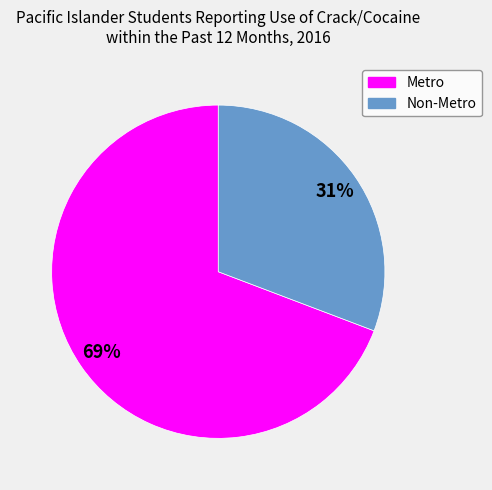

Does Metro account for over 50% of the chart?

Yes